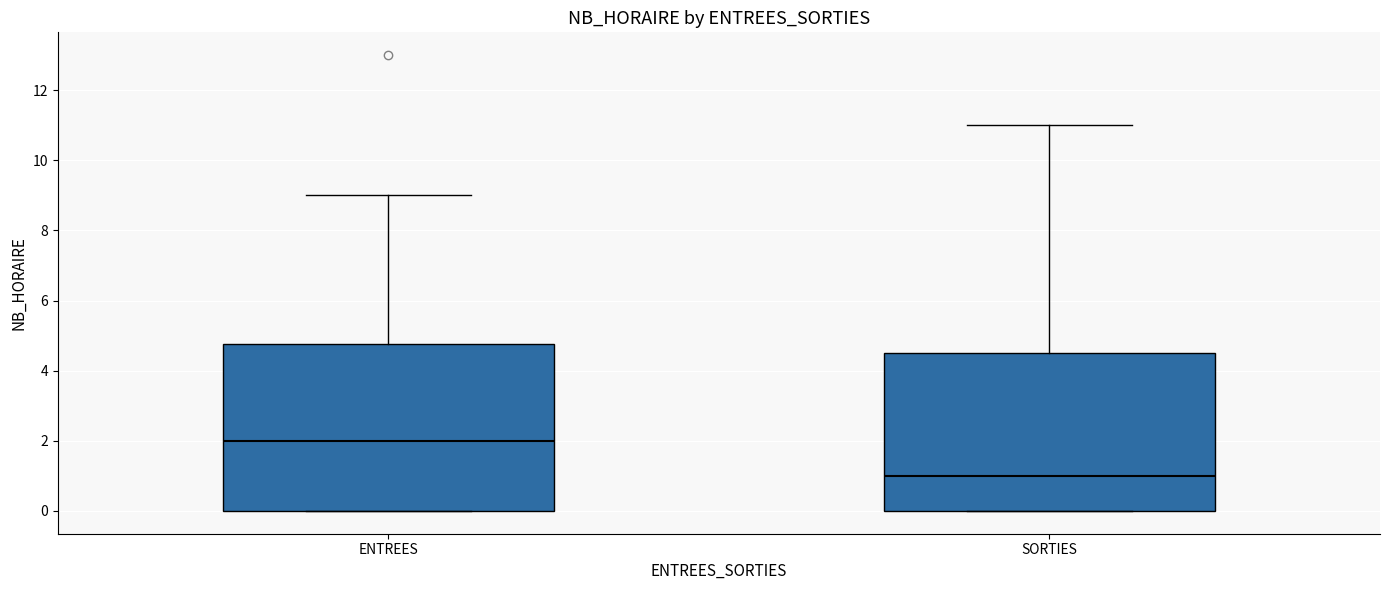

Reading left to right, transcribe this box plot: for each box, give where its median line is, the range the box spans, and where its two whiskers end, as read against the y-axis. The values are not printed on the chart, so give them approximately, as read against the axis.

ENTREES: median 2.0, box 0.0 to 4.8, whiskers 0.0 to 9.0
SORTIES: median 1.0, box 0.0 to 4.6, whiskers 0.0 to 11.0